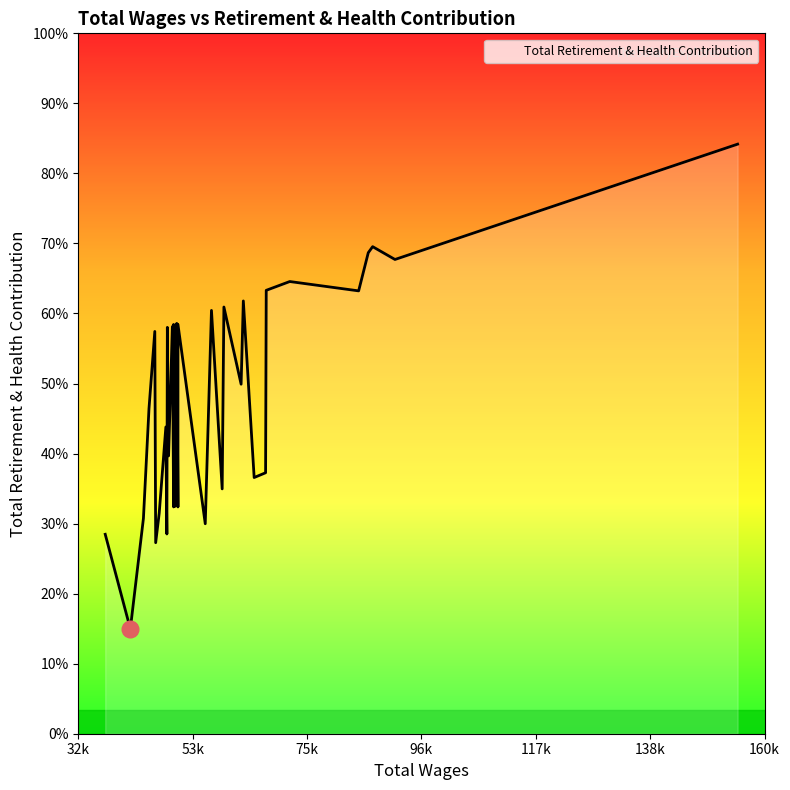

True or false: the data shows 6353 at 49287.

False